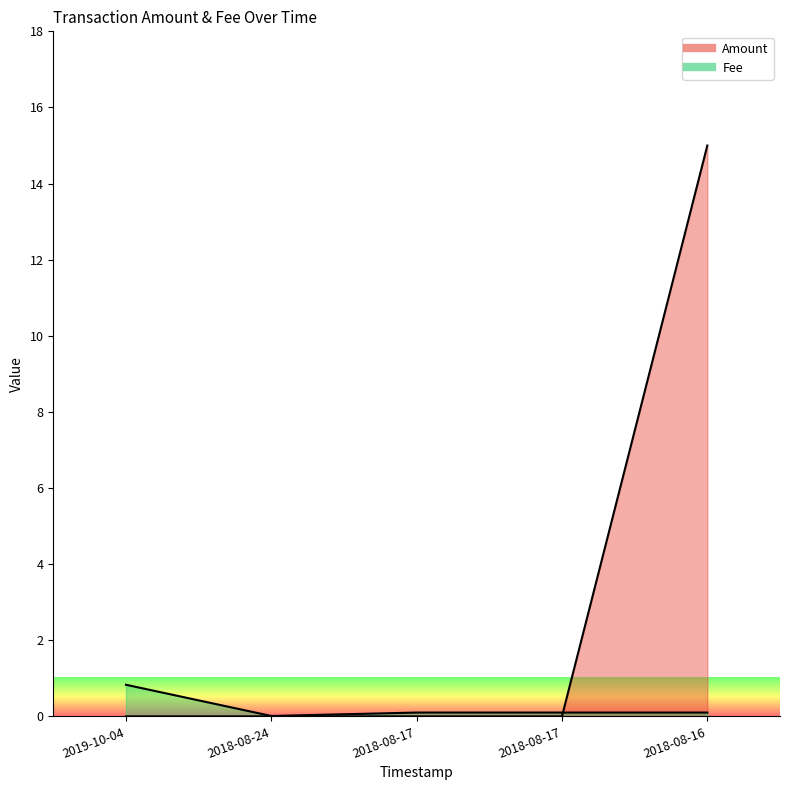

What is the sum of all Fee line values?

1.1